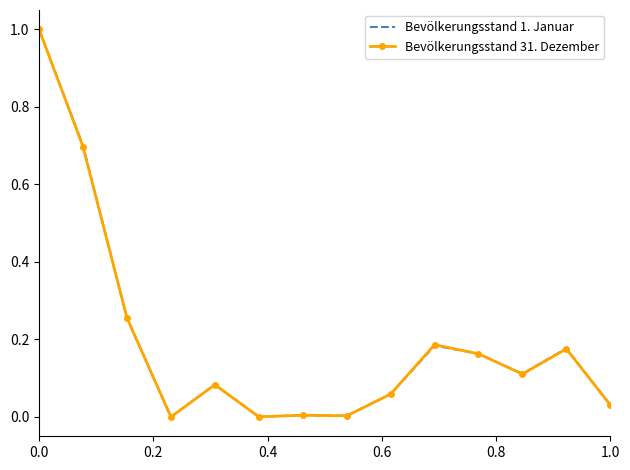

What is the greatest value displayed?

1.0